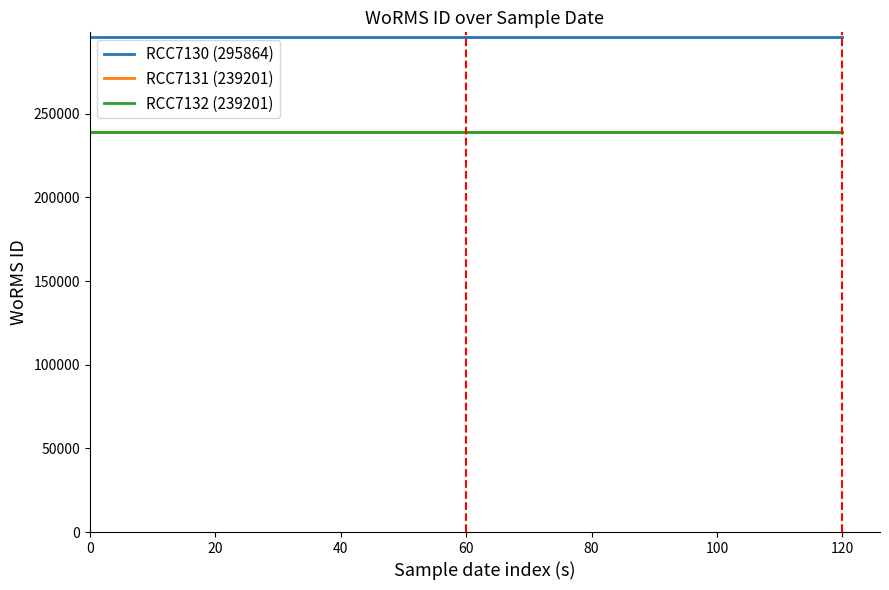

Is this an area chart (filled region under the line)?

No